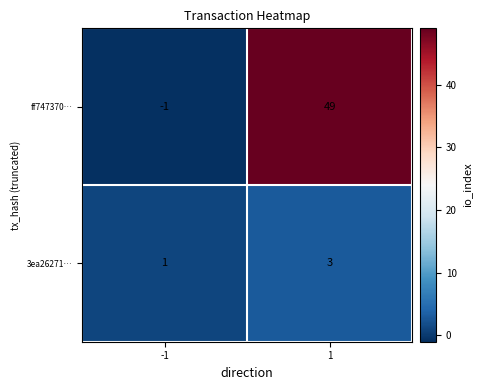

What is the average value of the ff747370… series?

24